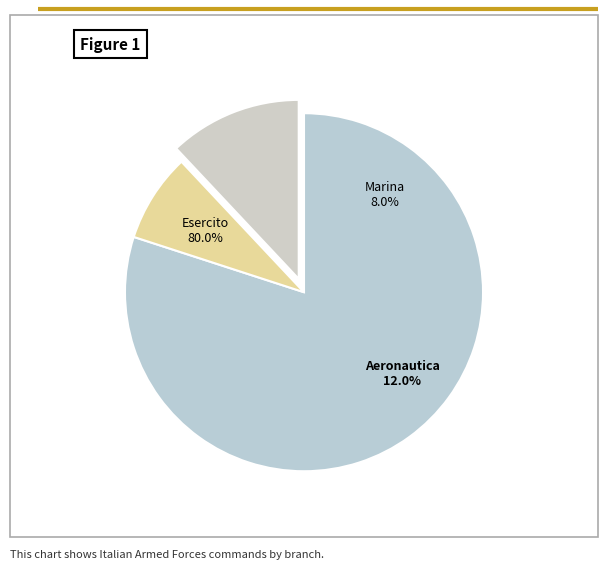

How many slices are in this pie chart?

3